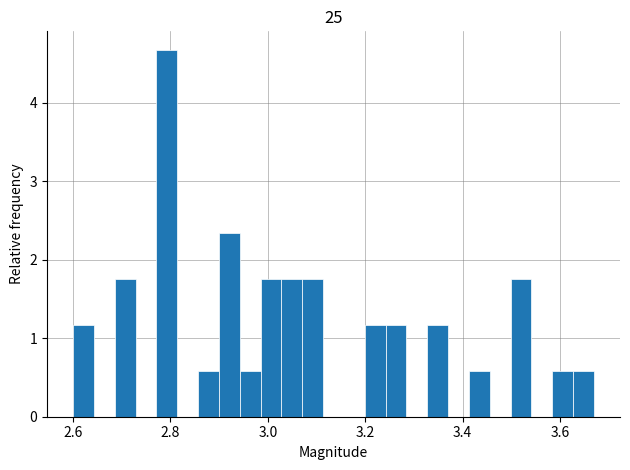

Around what value on the x-axis is the tallest bar? Give the approximate position of its centre, as read against the axis.

2.80